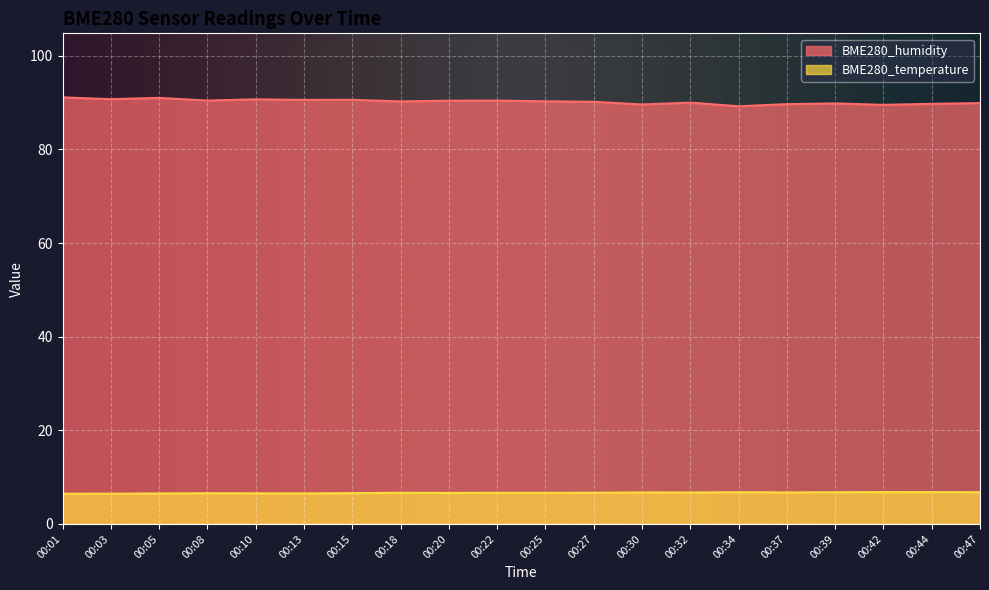

The value of BME280_temperature at 00:18 is 6.7. True or false?

True